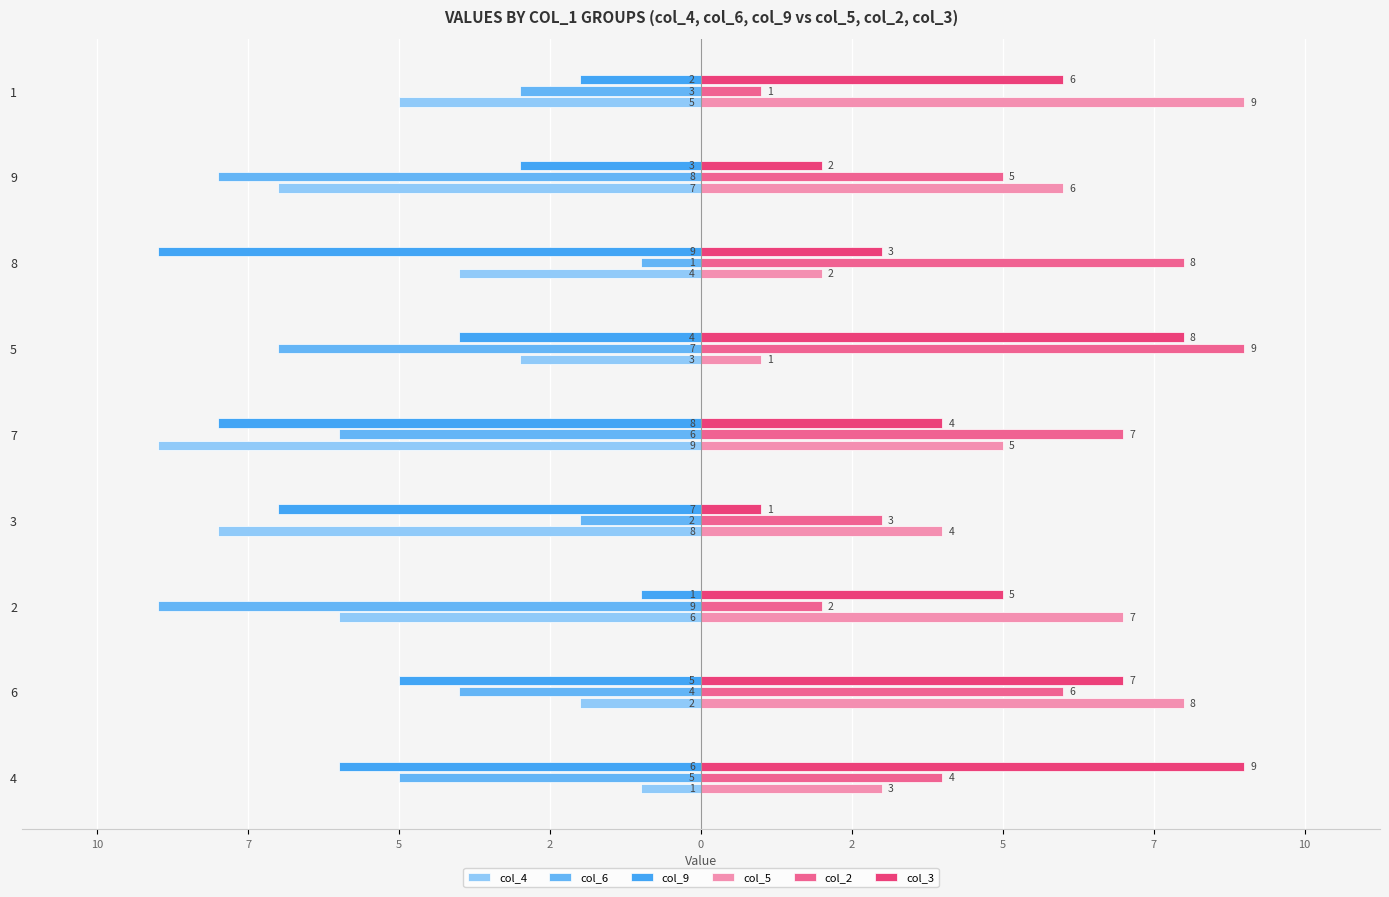

Which series has the largest total across all categories?

col_5